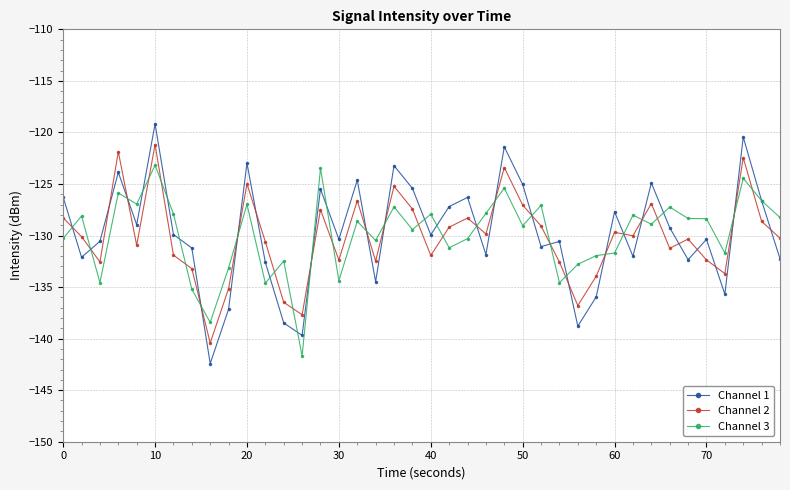

What is the highest value of the Channel 2 series?

-121.2